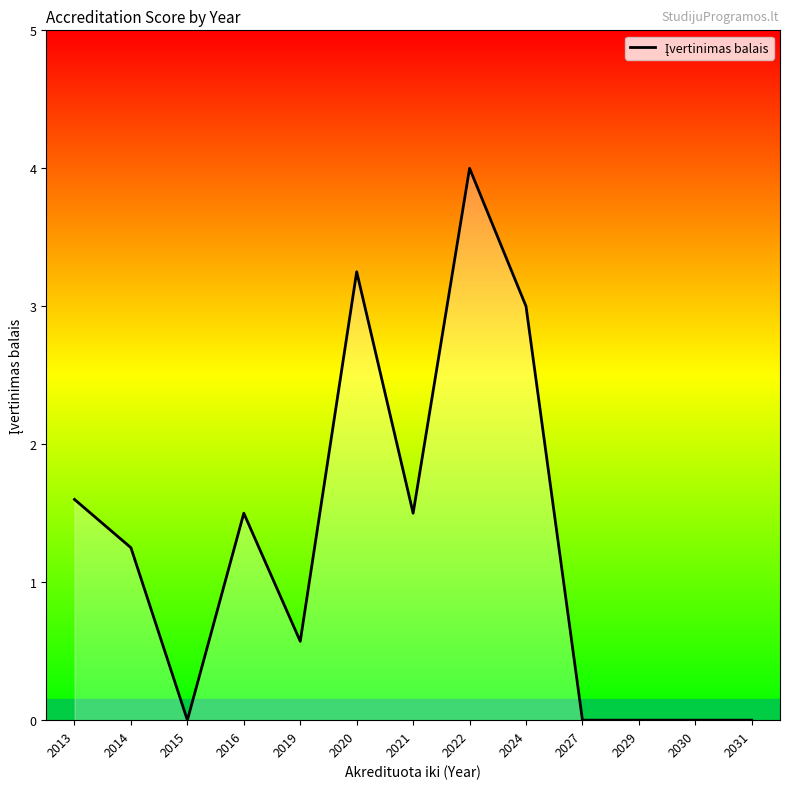

Between 2013 and 2014, which is larger?

2013